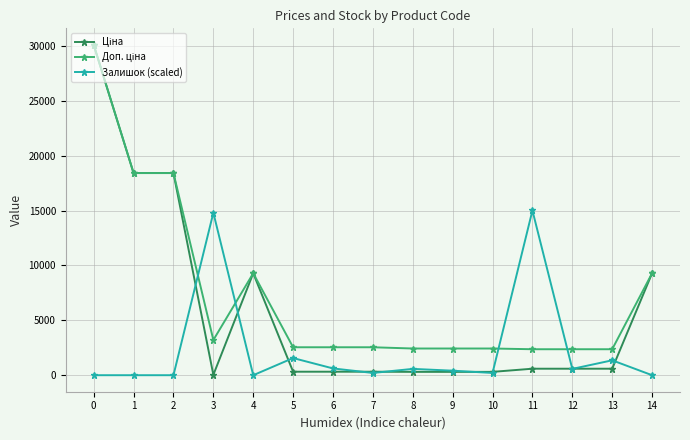

True or false: Залишок (scaled) has more than 0 interior local peaks.

True